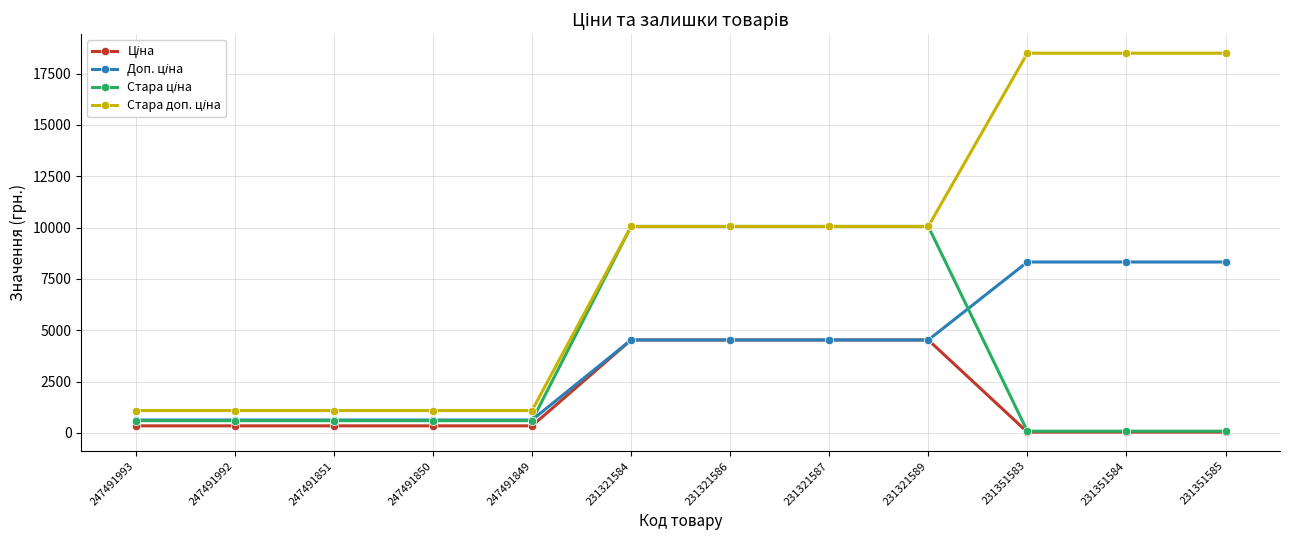

What is the spread (max minus min) of values at 231321584?

5530.1